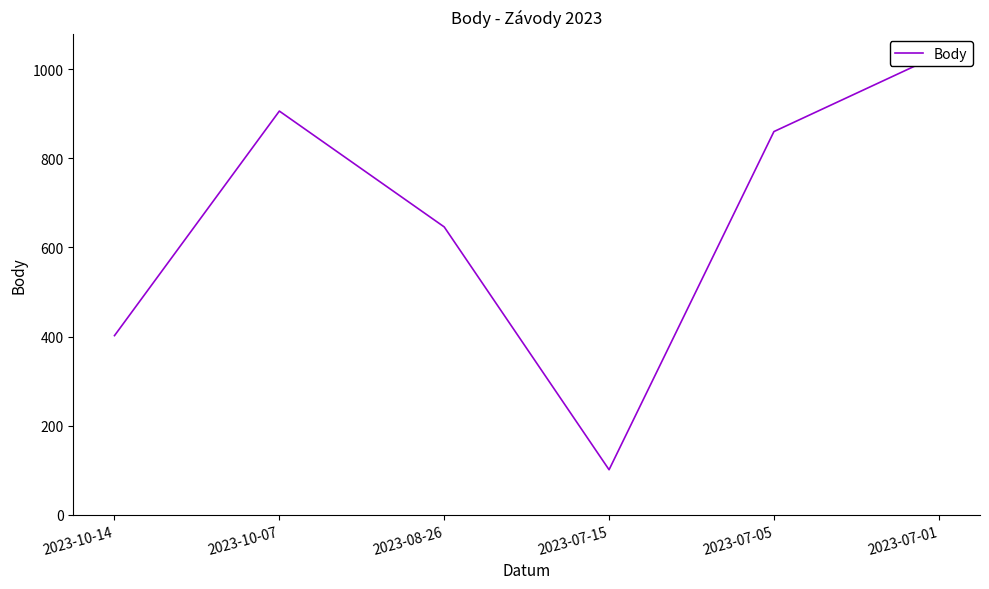

Does the chart have visible grid lines?

No